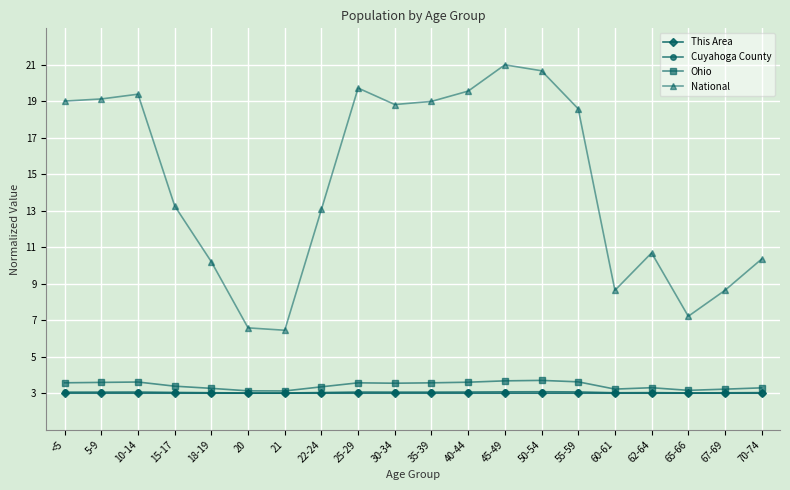

How many lines are shown in the chart?

4